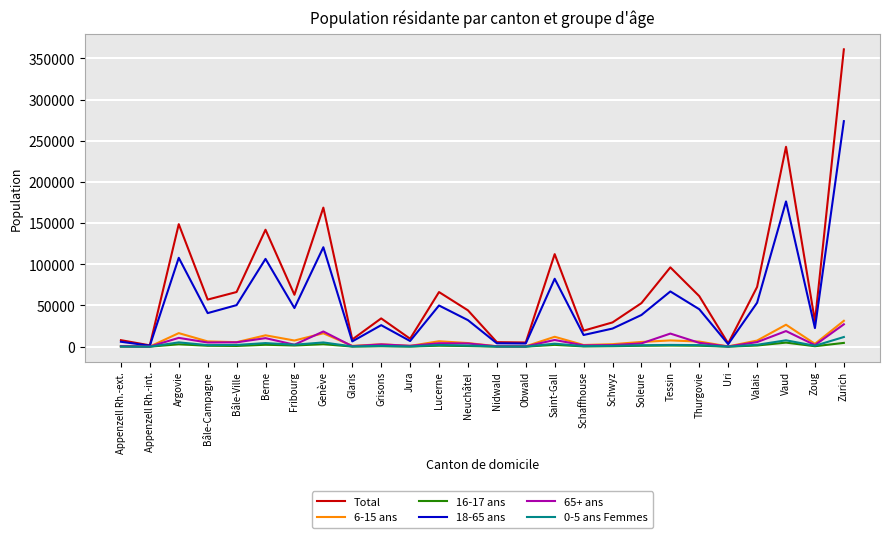

Where is Total nearest to the value 181296?

Genève